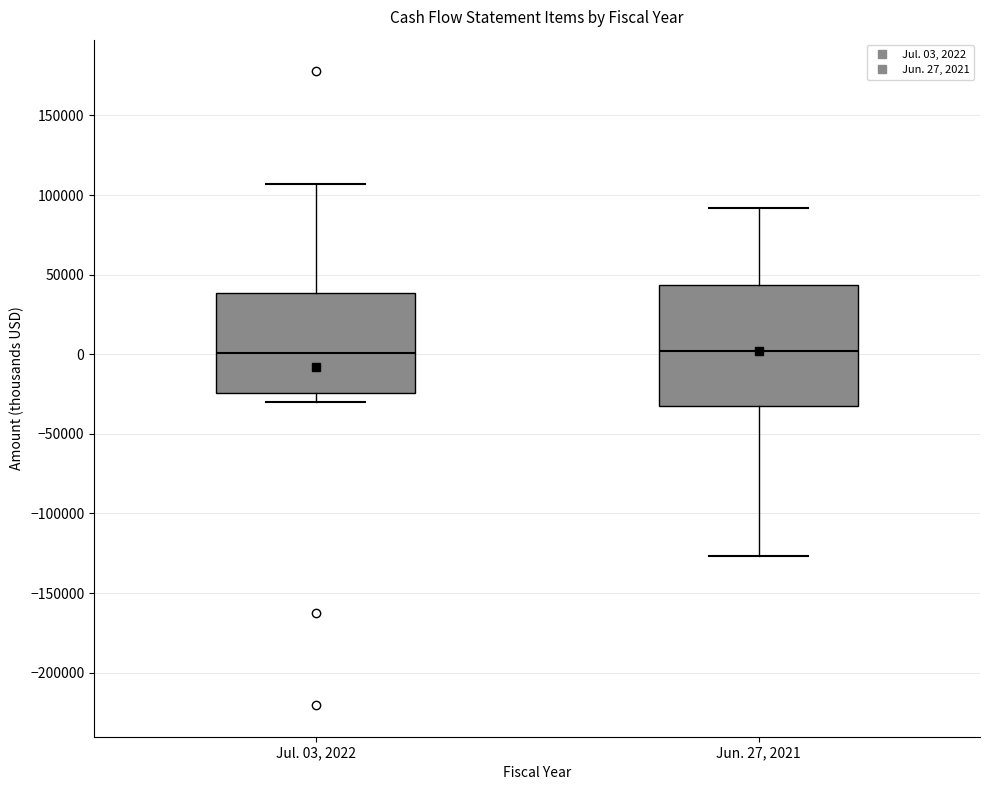

Where does the median line of the box for Jul. 03, 2022 sit on the y-axis? The values are not printed on the chart, so give them approximately, as read against the axis.

0